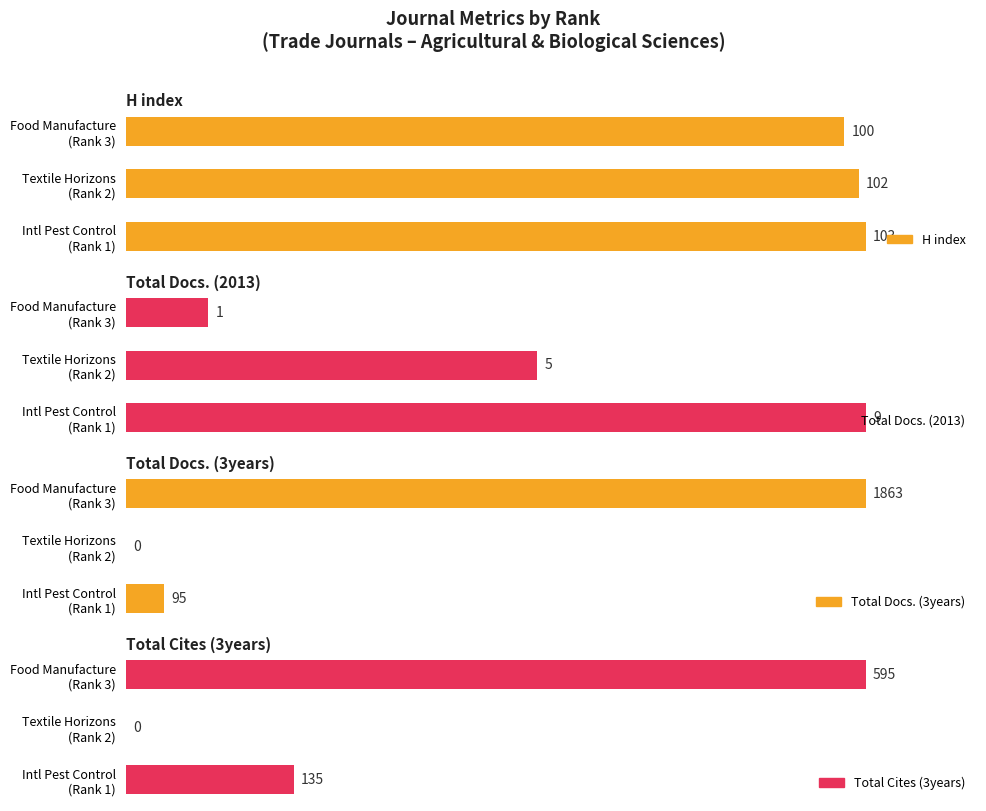

What are all the series names shown in the legend?

H index, Total Docs. (2013), Total Docs. (3years), Total Cites (3years)